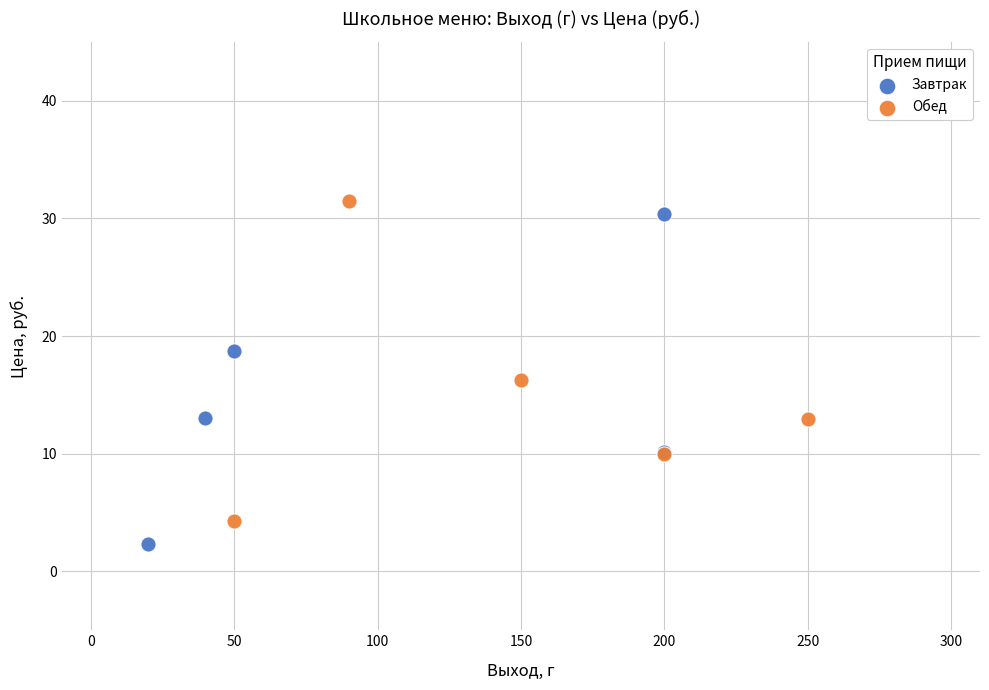

Which series reaches the maximum Y coordinate?

Обед